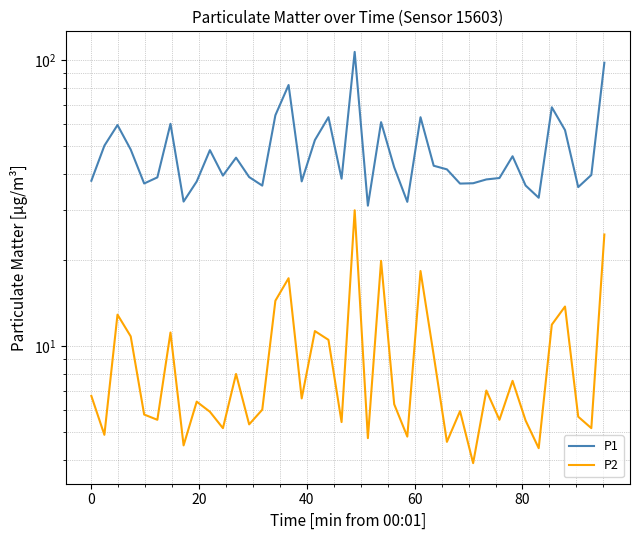

What is the maximum value for P1?

107.1